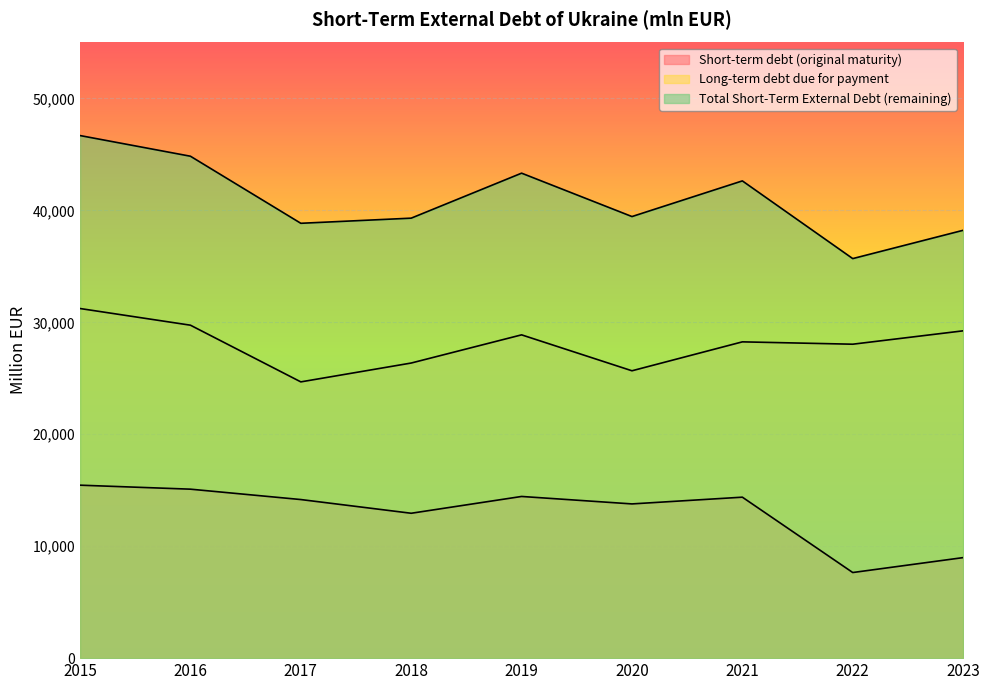

Between 2018 and 2021, which is larger?

2021